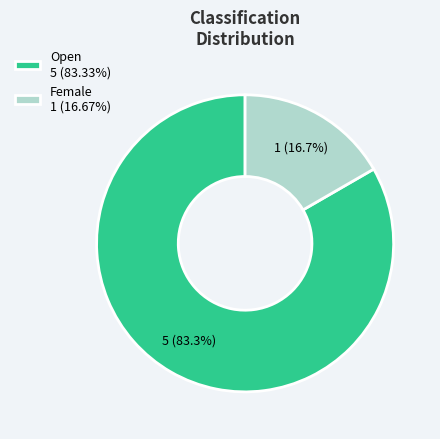

What percentage is the Open slice, to the nearest percent?

83%